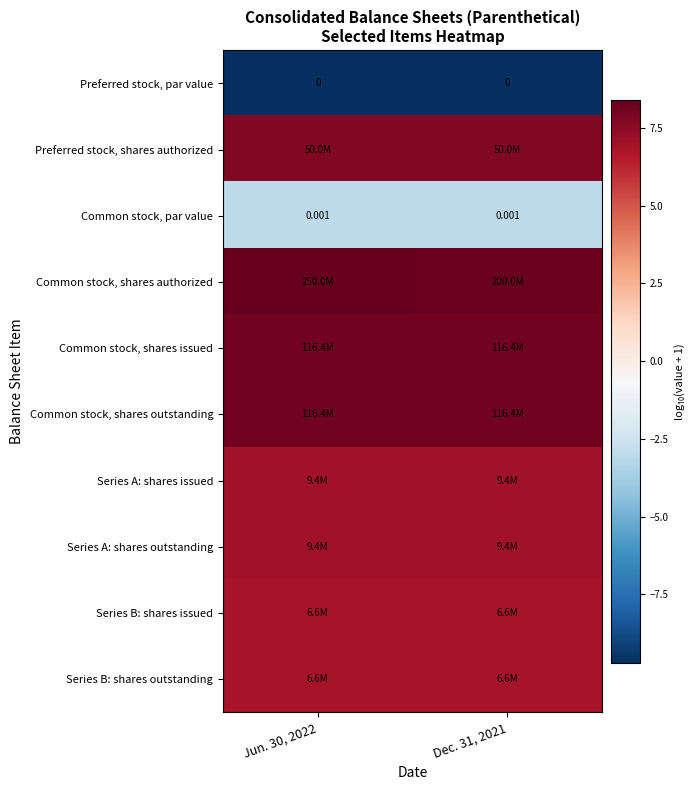

At how many categories does at least one series exceed -6?

2